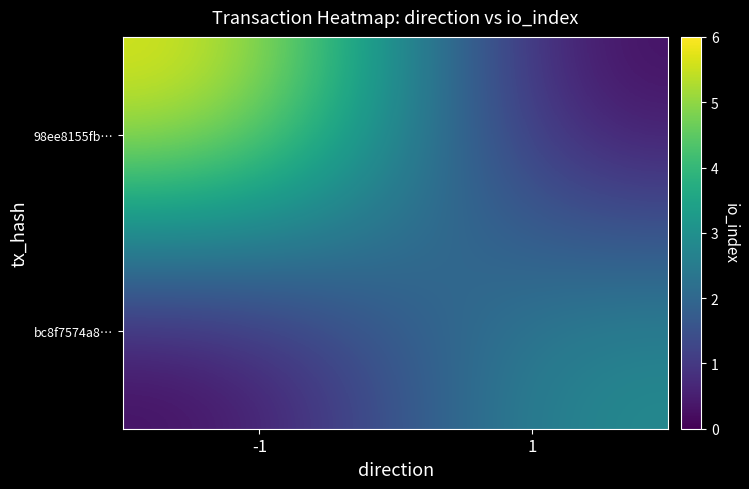

Which has a higher value, -1 or 1?

-1